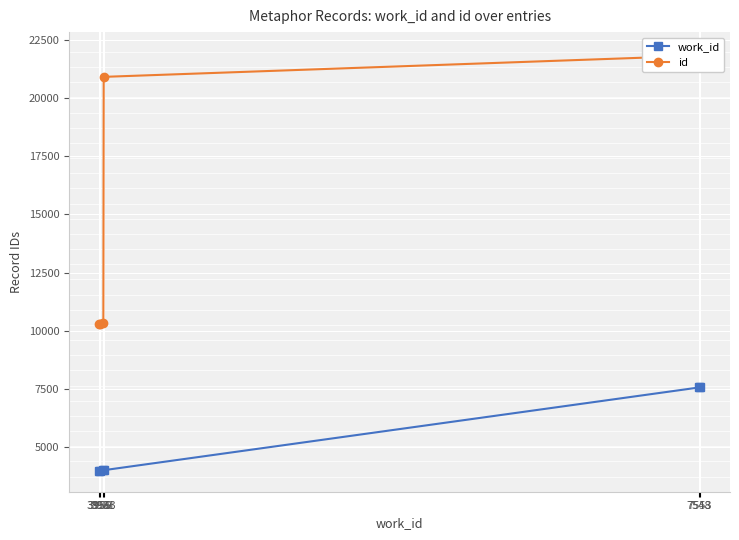

Is the value of work_id at 3956 greater than the value of id at 7548?

No